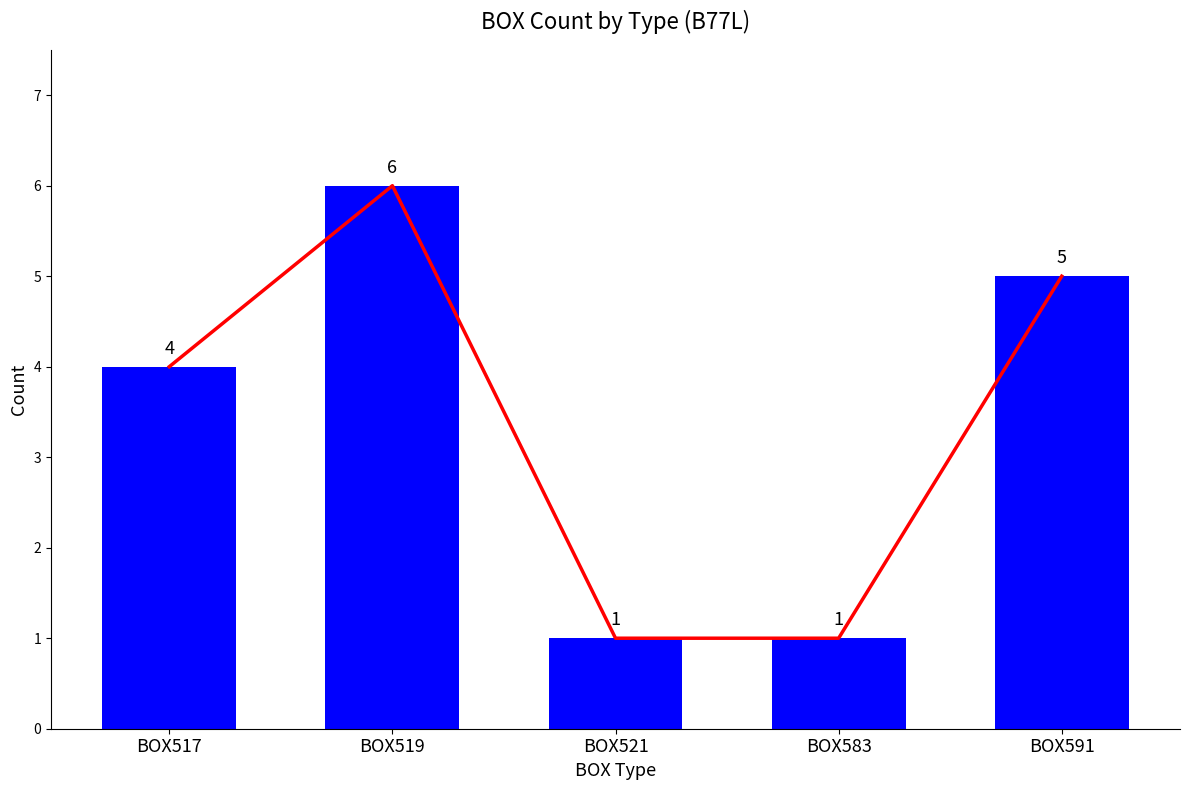

Does the chart contain any negative values?

No